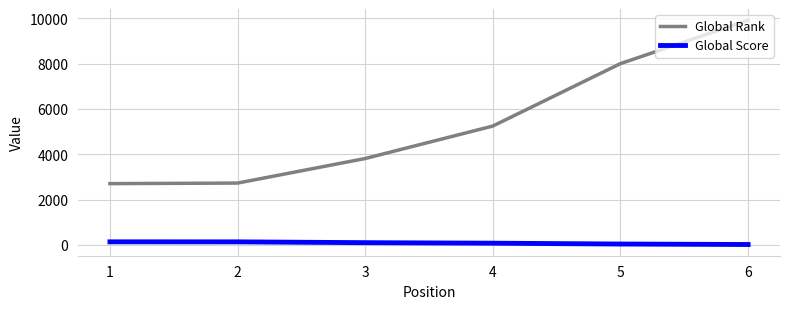

Is the value of Global Rank at 1 greater than the value of Global Score at 1?

Yes